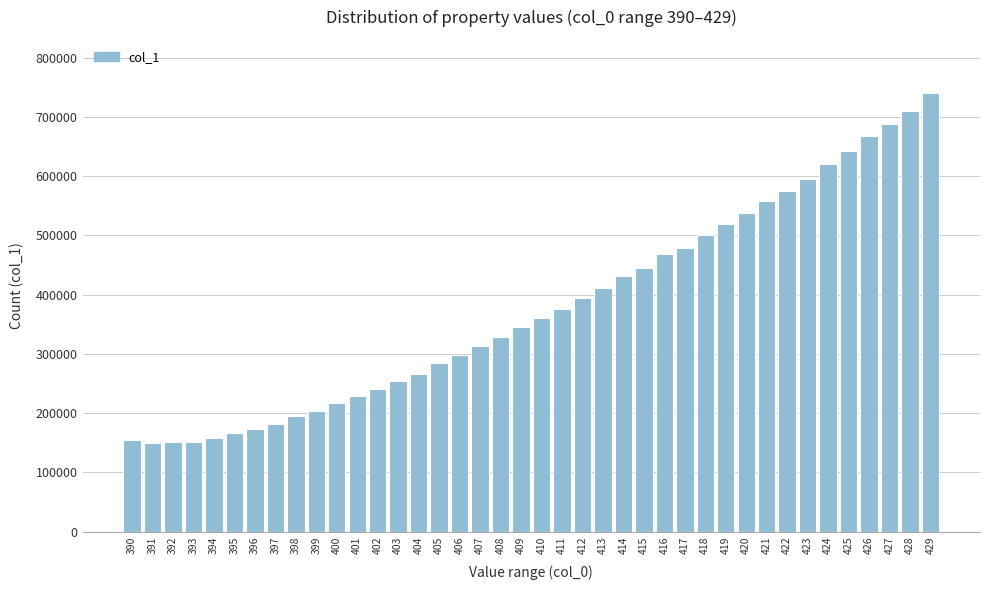

What is the value of the 15th bar from the left?

266200